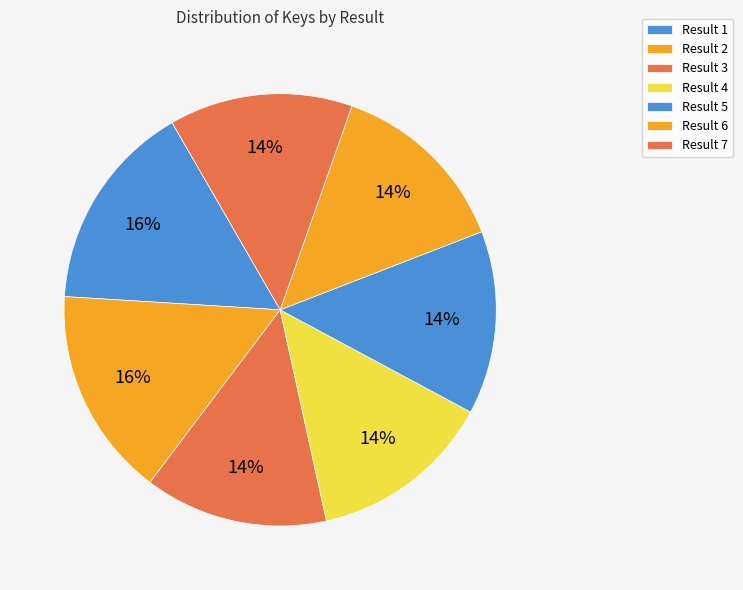

Count the number of slices in the pie.

7